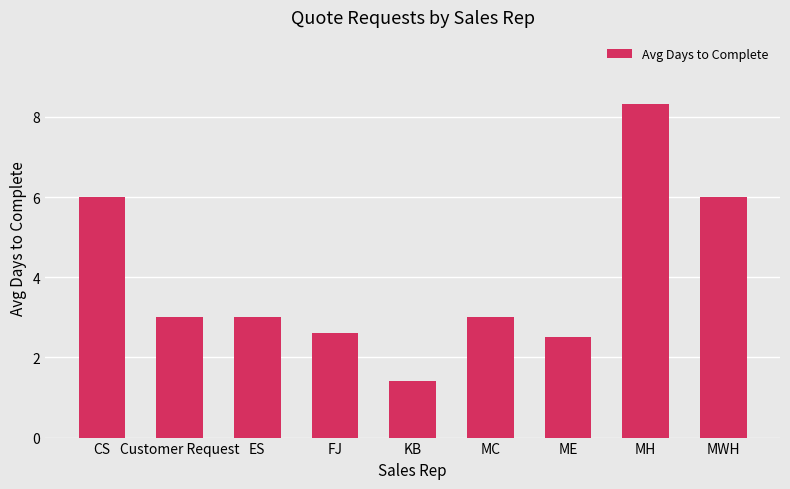

Is it true that the value at KB is 0.6?

False